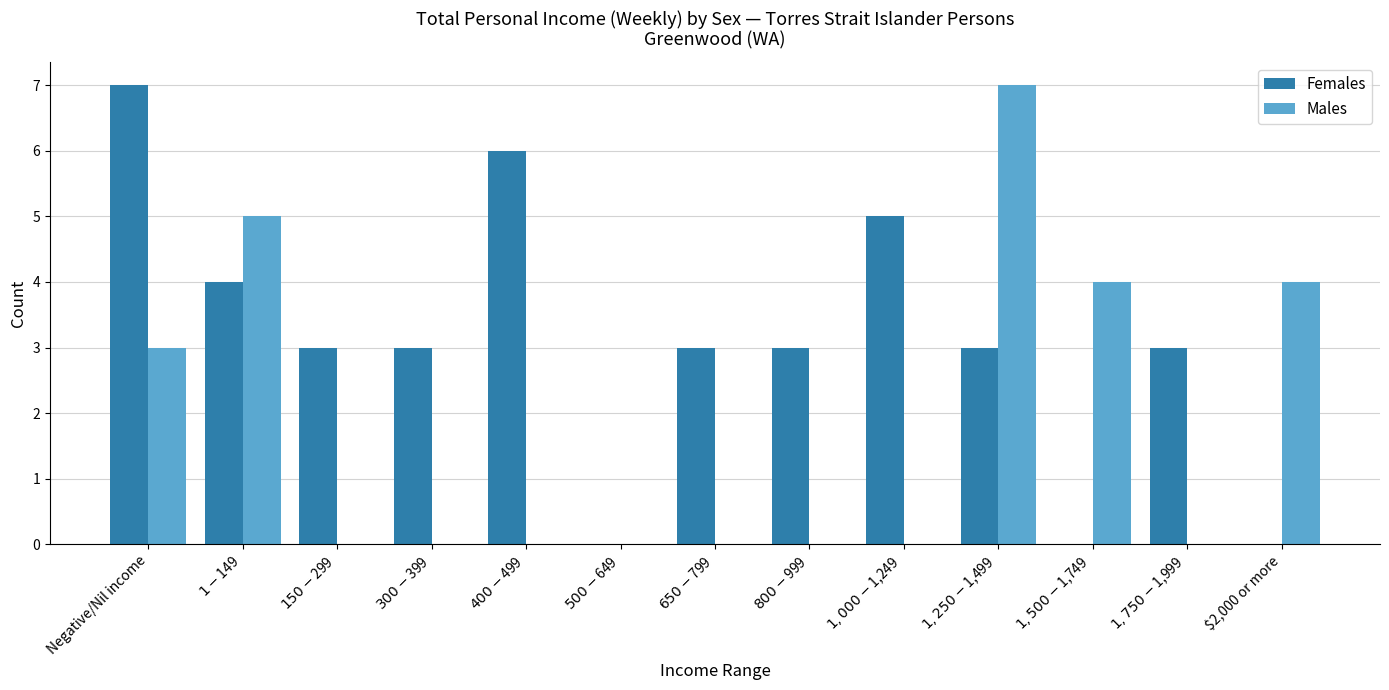

What is the maximum value shown in the chart?

7